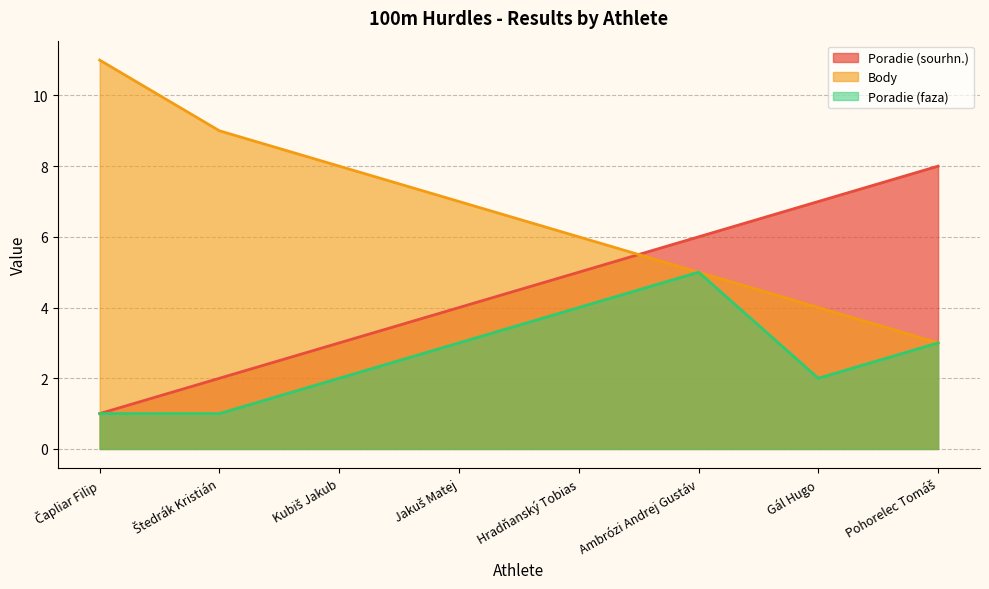

What is the label of the 2nd point from the right?

Gál Hugo